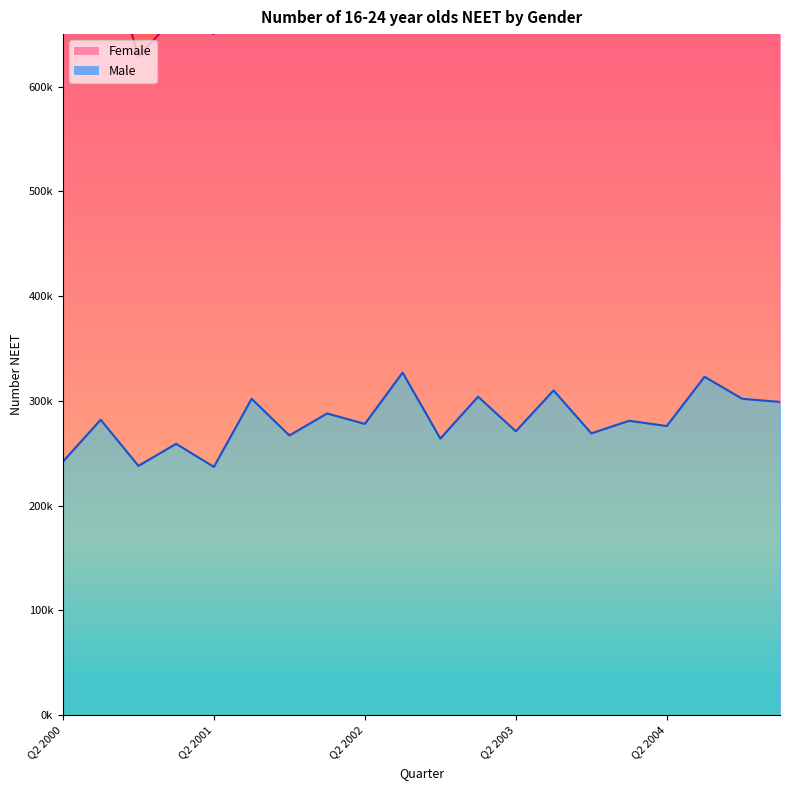

What is the difference between the maximum and second lowest values?

89000